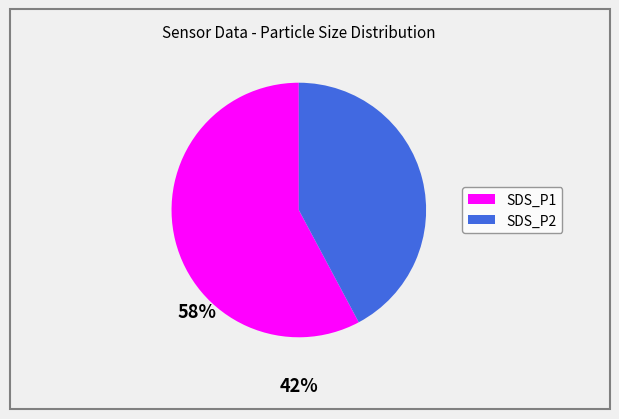

Which slice represents more than half of the pie?

SDS_P1